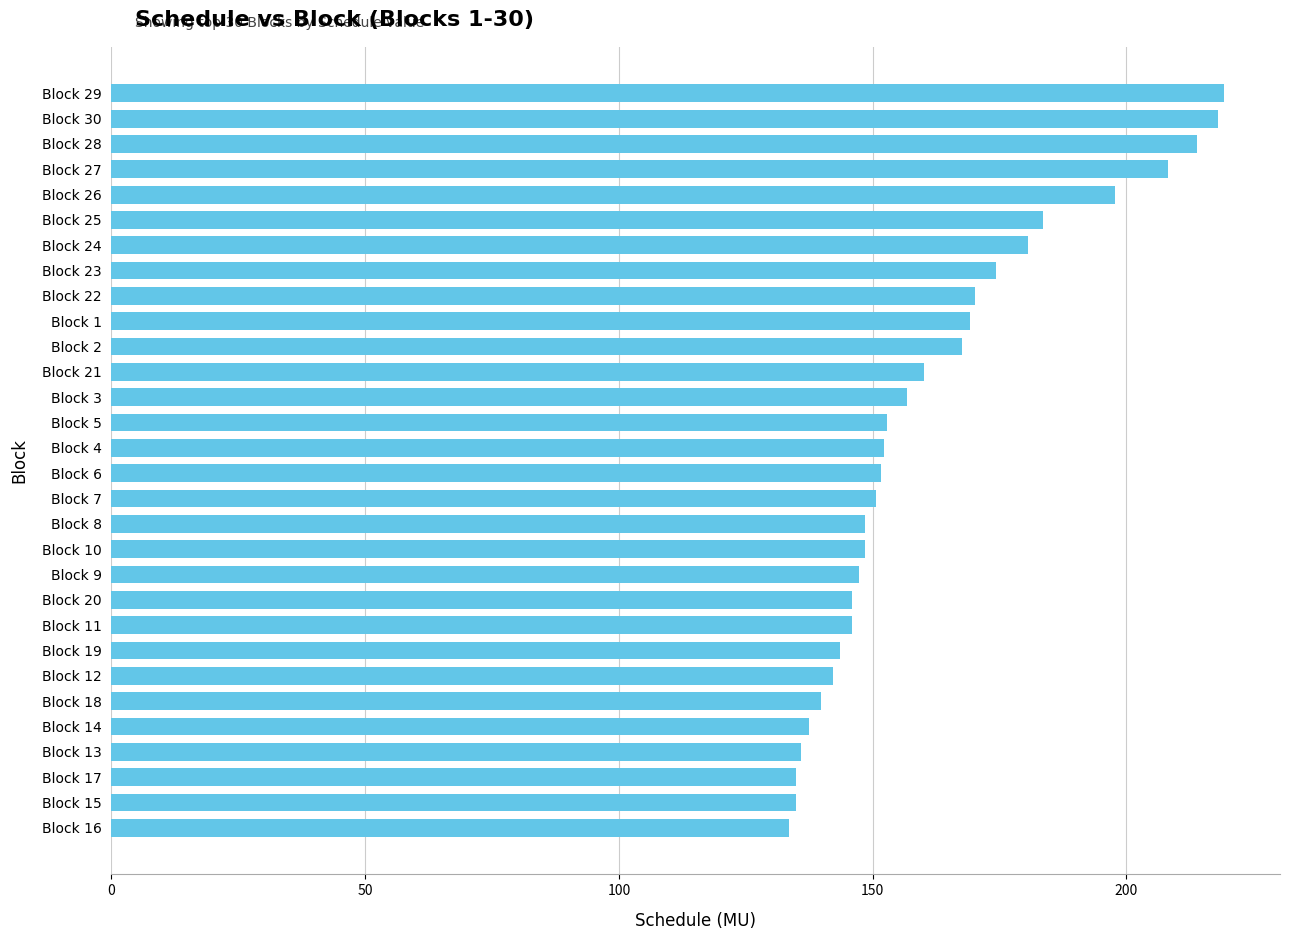

What is the maximum value shown in the chart?

219.3